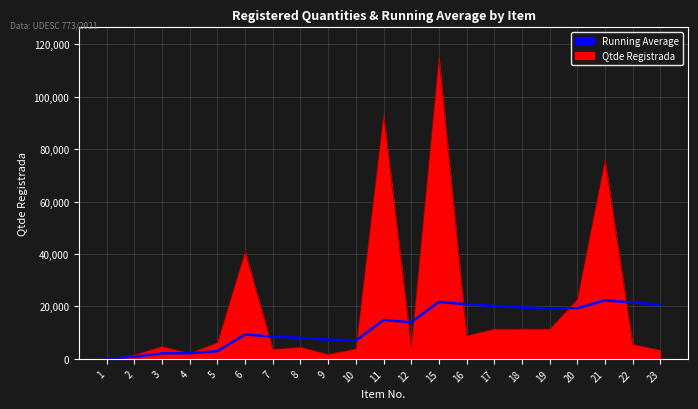

List the series in order of their peak value, lowest first.

Running Average, Qtde Registrada